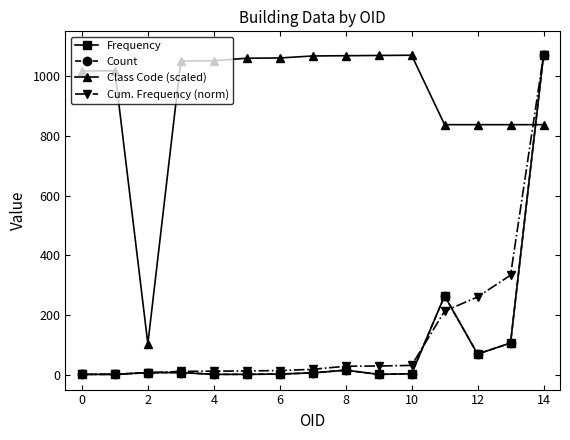

Does the chart display data point markers on the line(s)?

Yes